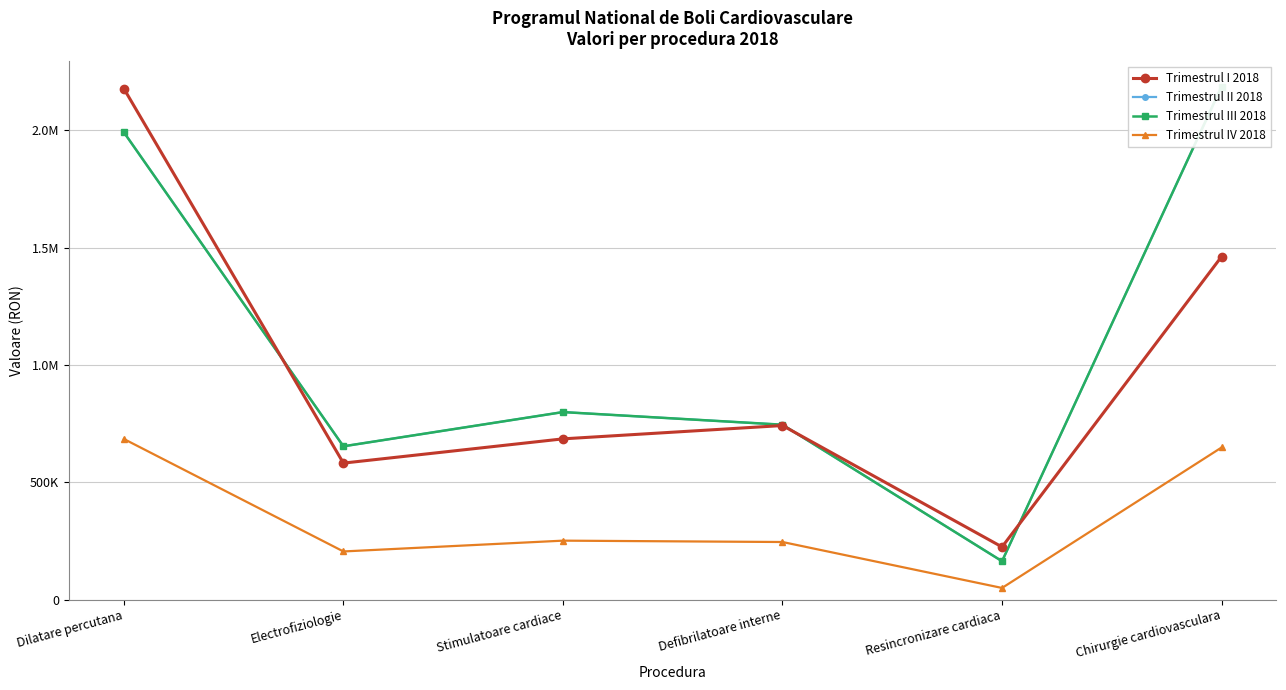

What is the maximum value shown in the chart?

2186358.0